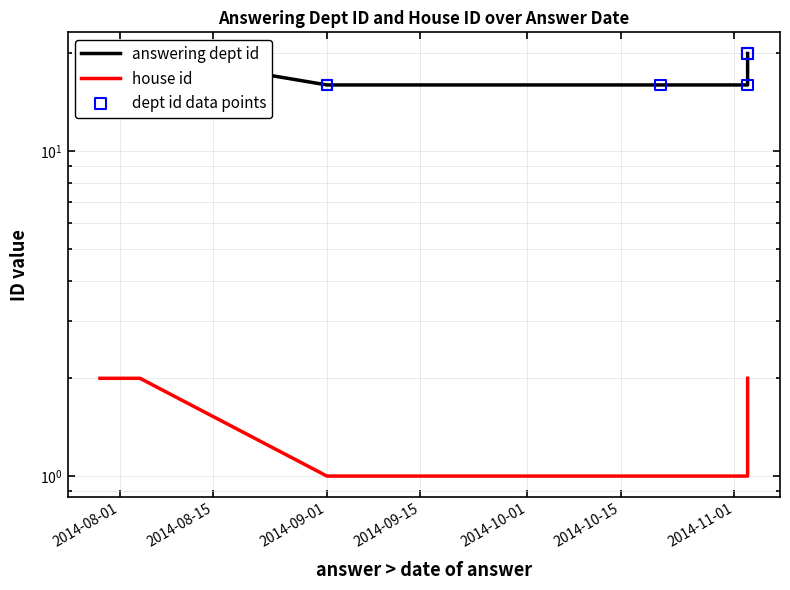

Which series has the widest spread of Y values?

answering dept id